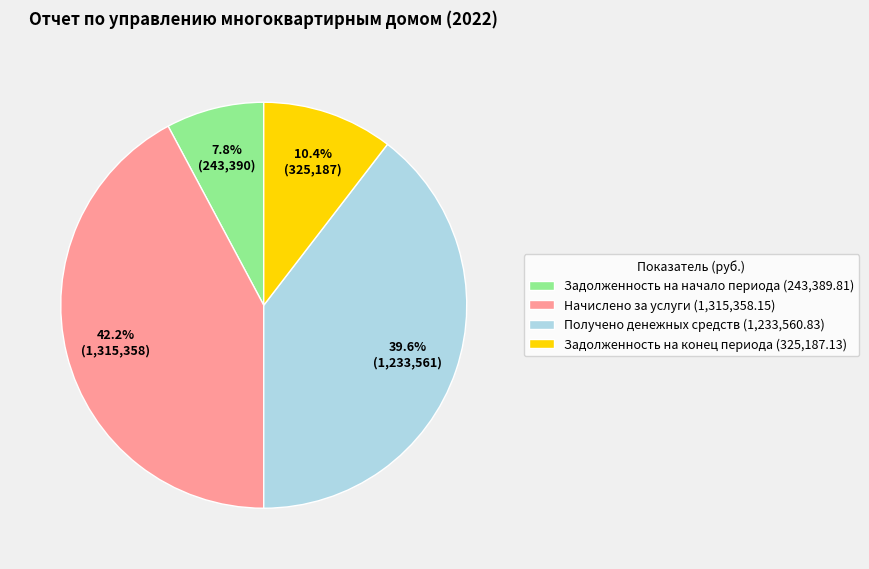

What percentage is the Начислено за услуги slice, to the nearest percent?

42%